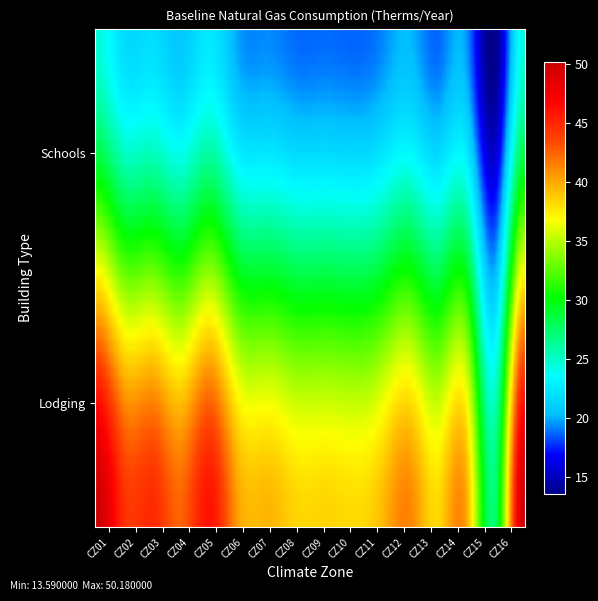

Reading left to right, transcribe all the data shown in this chart.

Lodging: CZ01=50.2	CZ02=44.6	CZ03=44.8	CZ04=42.5	CZ05=46.0	CZ06=40.4	CZ07=39.6	CZ08=38.4	CZ09=38.4	CZ10=38.2	CZ11=39.3	CZ12=41.3	CZ13=38.4	CZ14=39.8	CZ15=27.8	CZ16=50.0
Schools: CZ01=24.6	CZ02=21.9	CZ03=21.9	CZ04=20.8	CZ05=22.5	CZ06=19.8	CZ07=19.4	CZ08=18.8	CZ09=18.8	CZ10=18.7	CZ11=19.2	CZ12=20.2	CZ13=18.8	CZ14=19.5	CZ15=13.6	CZ16=24.5